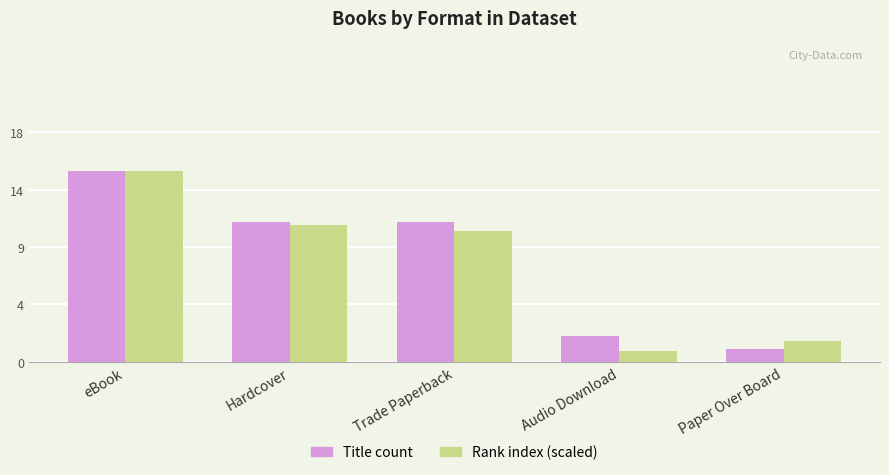

Does the chart contain any negative values?

No